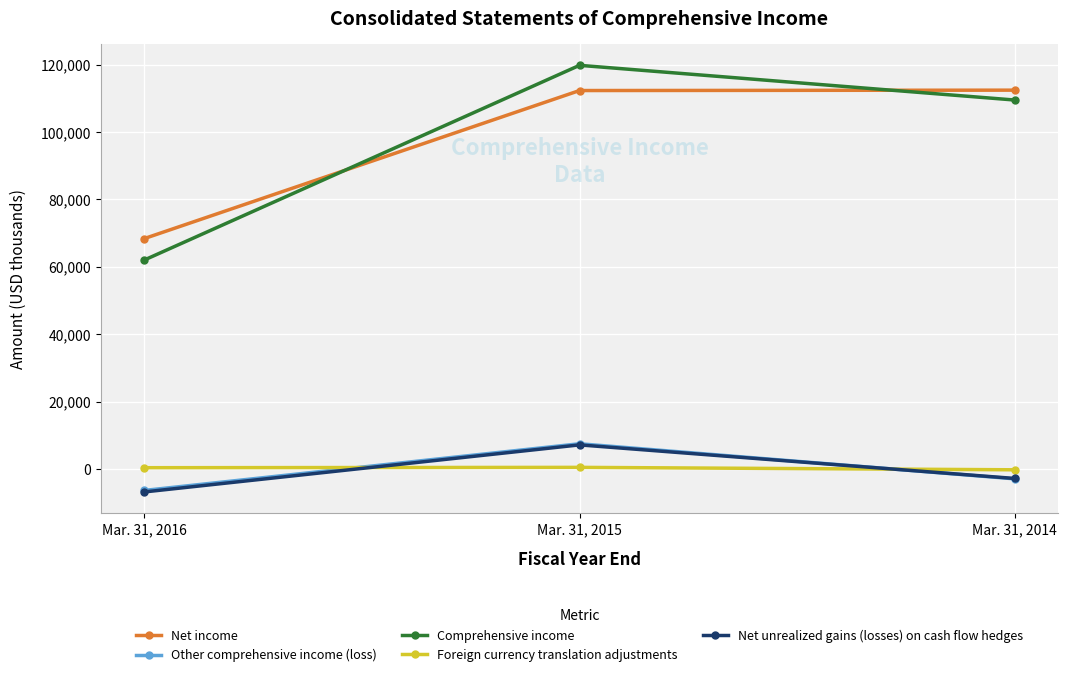

What is the minimum value shown in the chart?

-6811